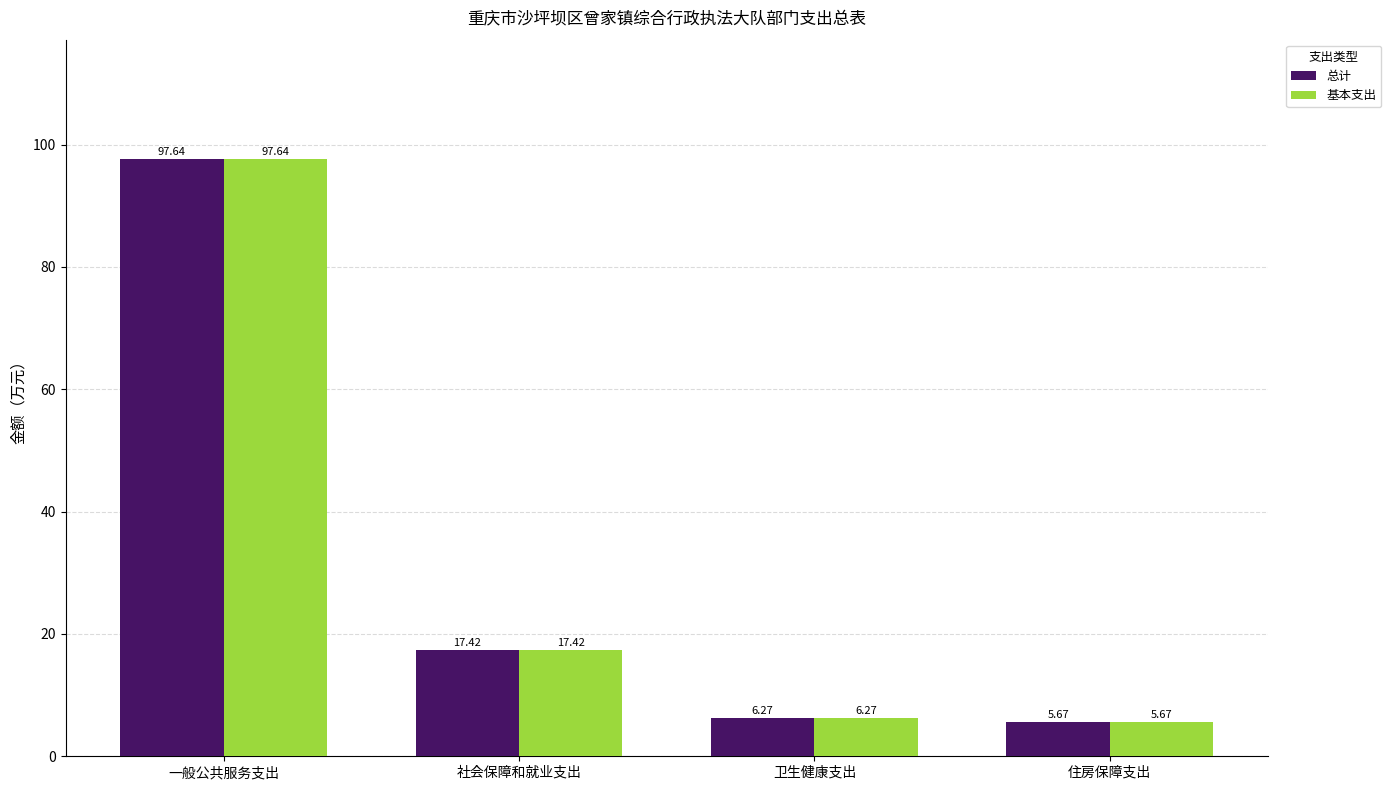

What are all the series names shown in the legend?

总计, 基本支出